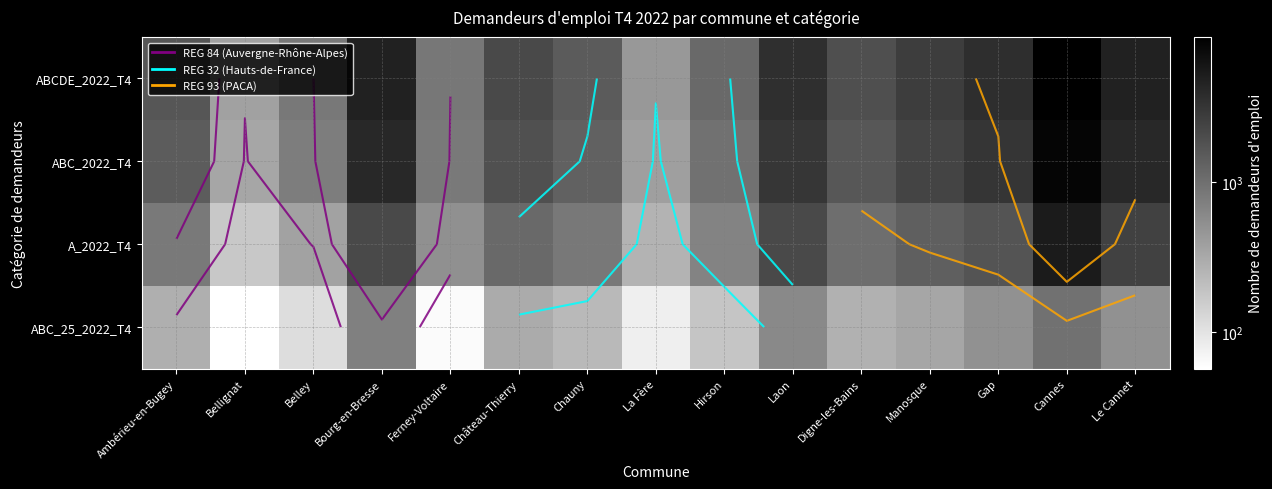

What is the difference between the second highest and second lowest values in the ABCDE_2022_T4 series?

4268